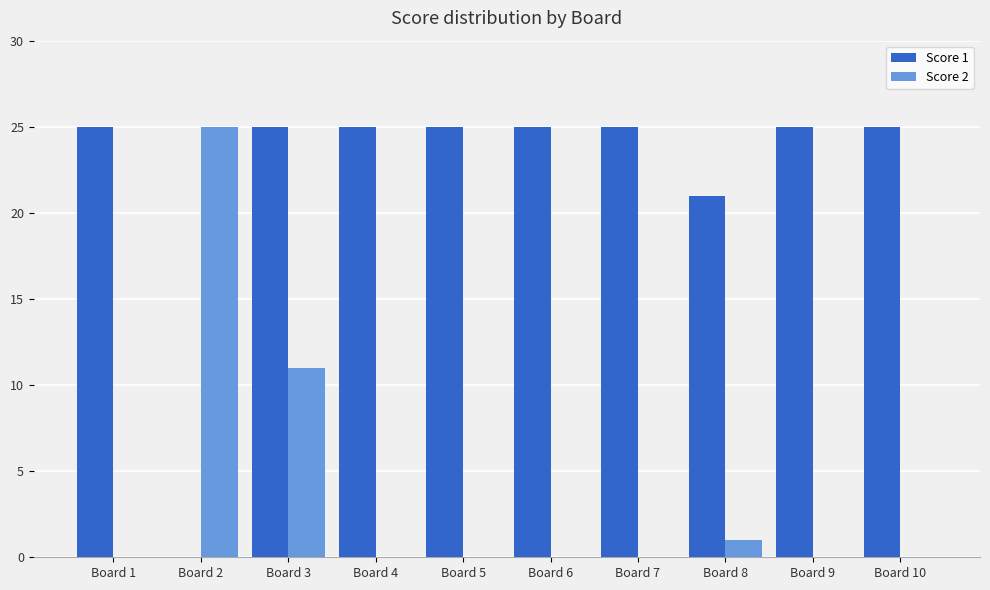

Between Board 3 and Board 6, which series saw the biggest shift?

Score 2